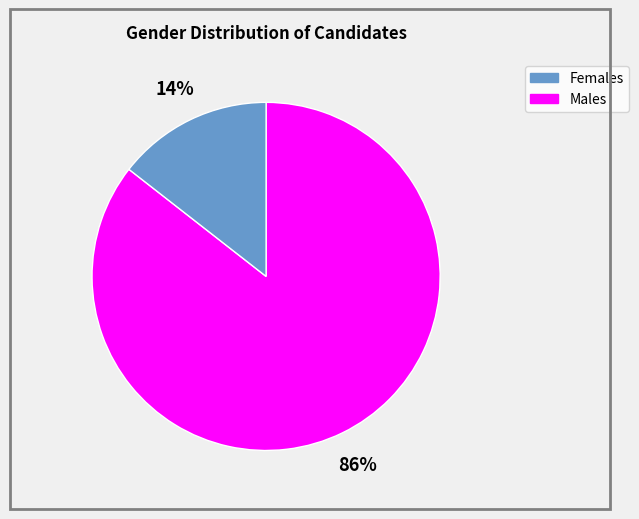

To the nearest percent, what is the average slice percentage?

50%